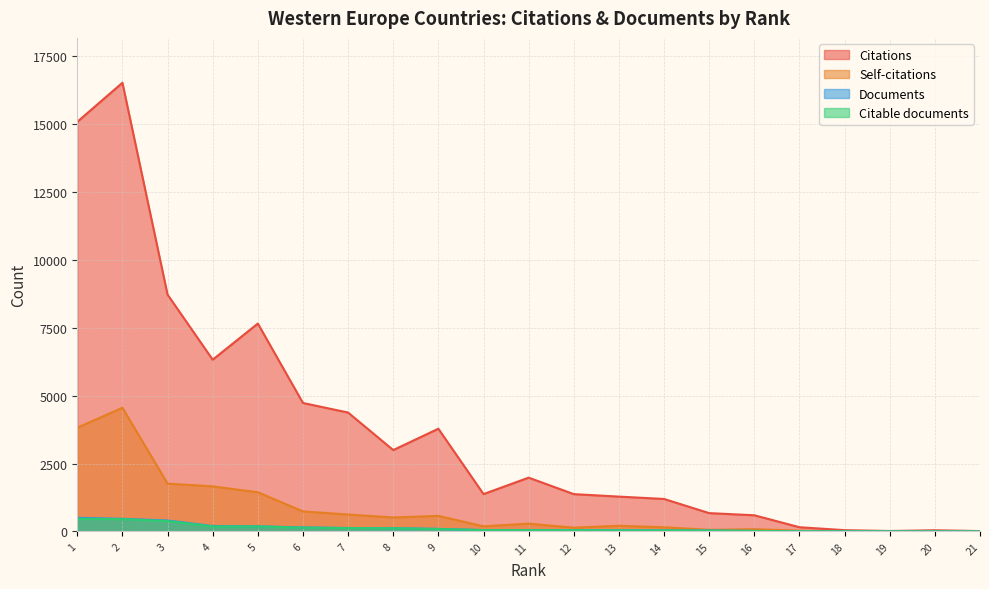

Which series has the largest range (max minus min)?

Citations